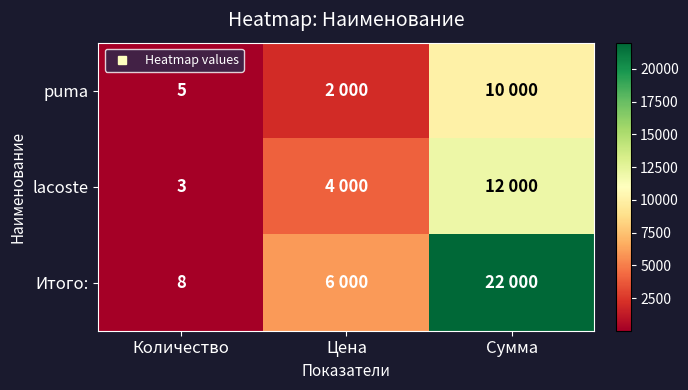

What is the difference between the maximum and minimum values in the Итого: series?

21992